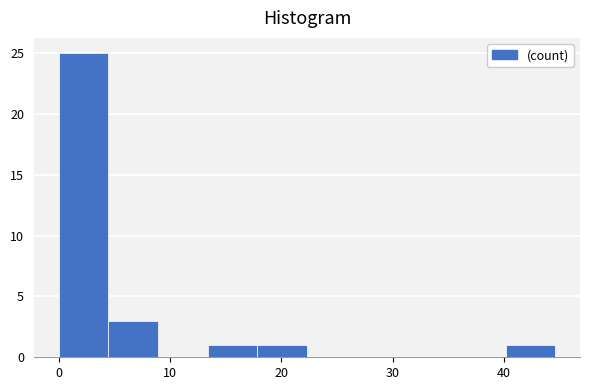

Reading left to right, list every bar in this chart as the range it spans on the x-axis followed by its height. Neither the bar edges nor the heights are printed on the chart, so give them approximately, as read against the axes.

0 to 4: 25
4 to 9: 3
9 to 13: 0
13 to 18: 1
18 to 22: 1
22 to 27: 0
27 to 31: 0
31 to 36: 0
36 to 40: 0
40 to 45: 1